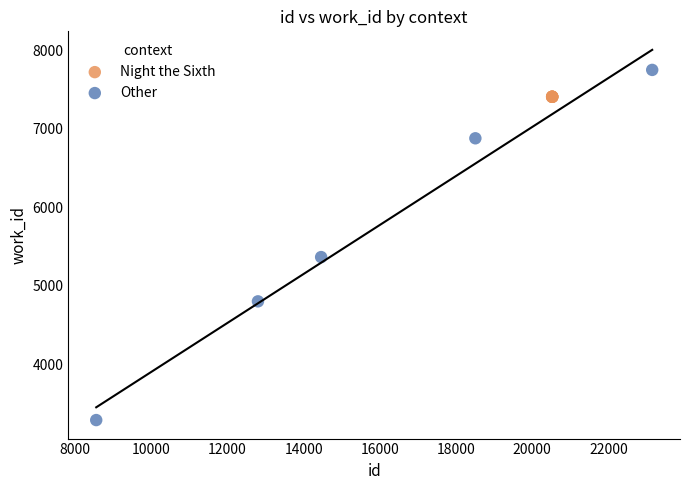

Which series contains the highest Y value?

Other